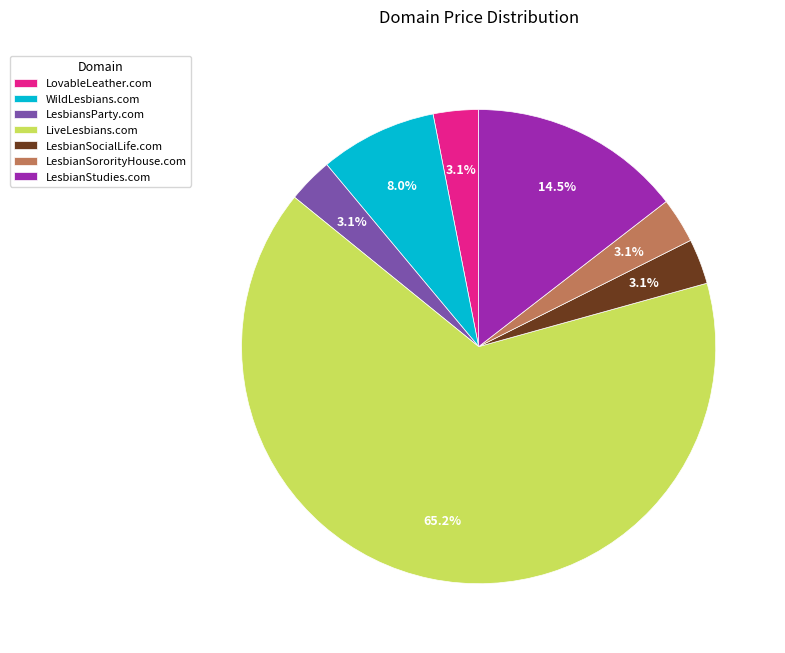

Does any single category account for the majority?

Yes